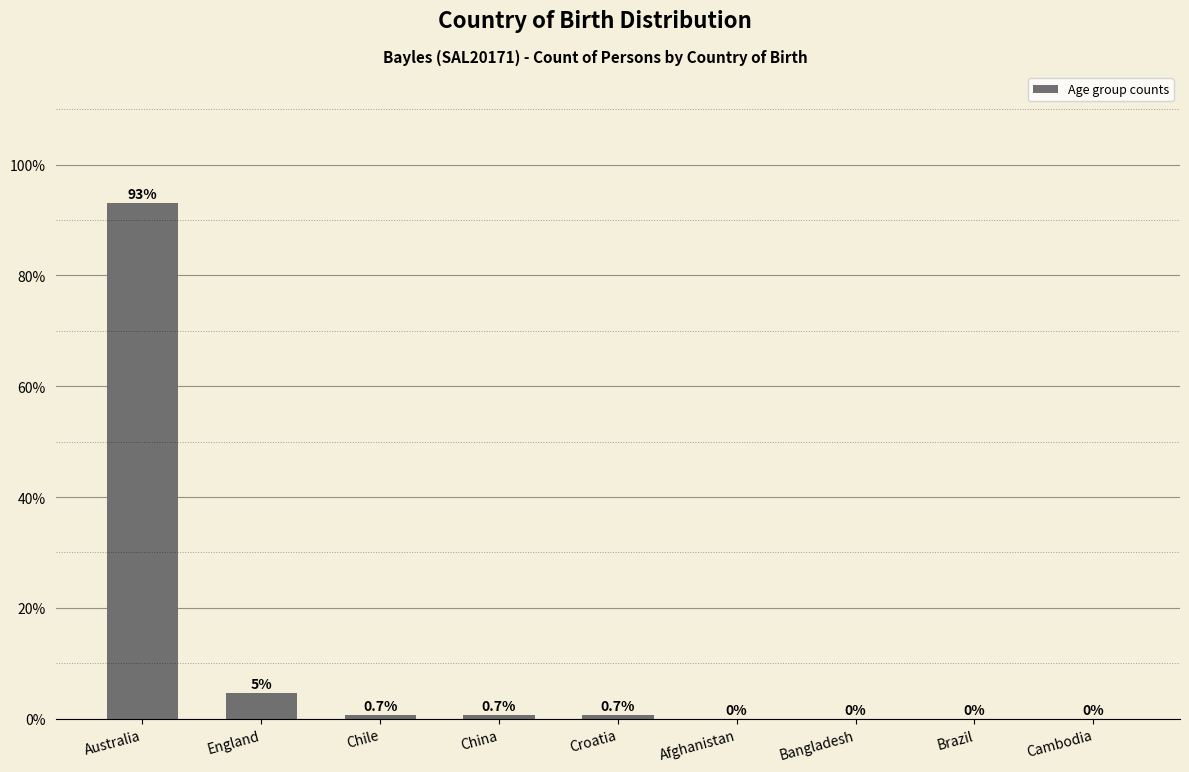

Reading left to right, what are all the values shown in this chart?

Australia=93.1	England=4.7	Chile=0.7	China=0.7	Croatia=0.7	Afghanistan=0.0	Bangladesh=0.0	Brazil=0.0	Cambodia=0.0